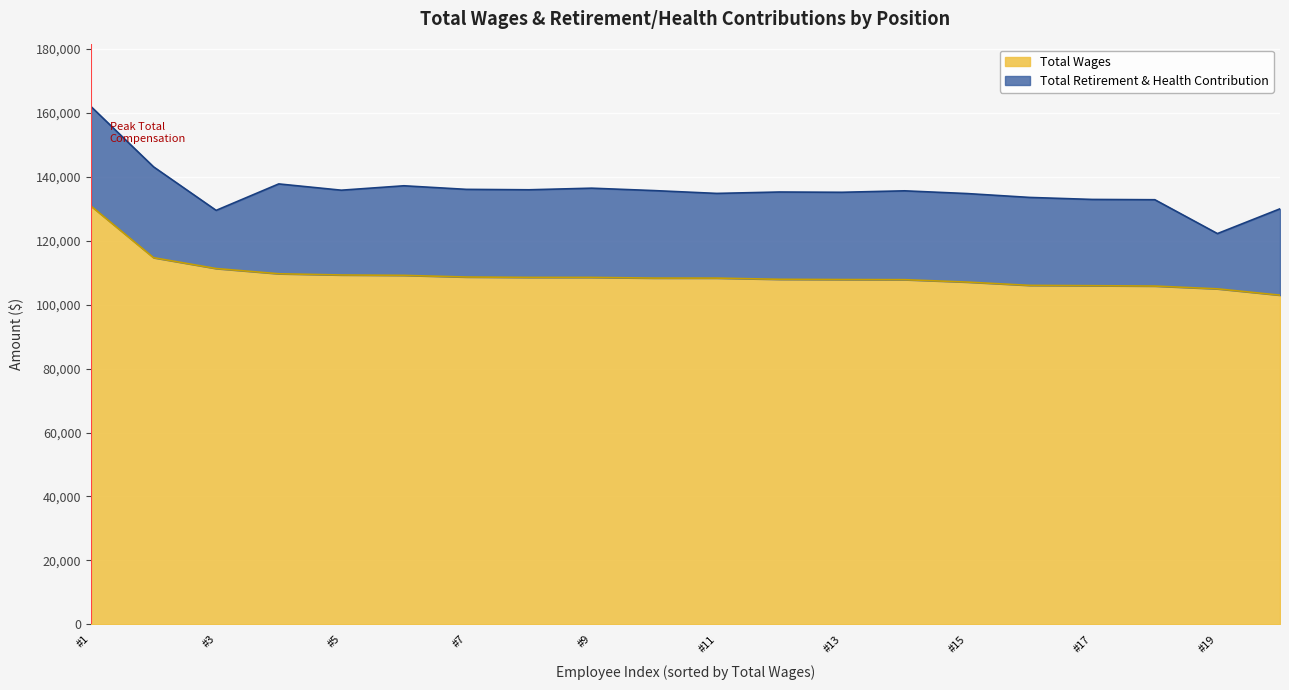

What is the minimum value for Total Wages?

102983